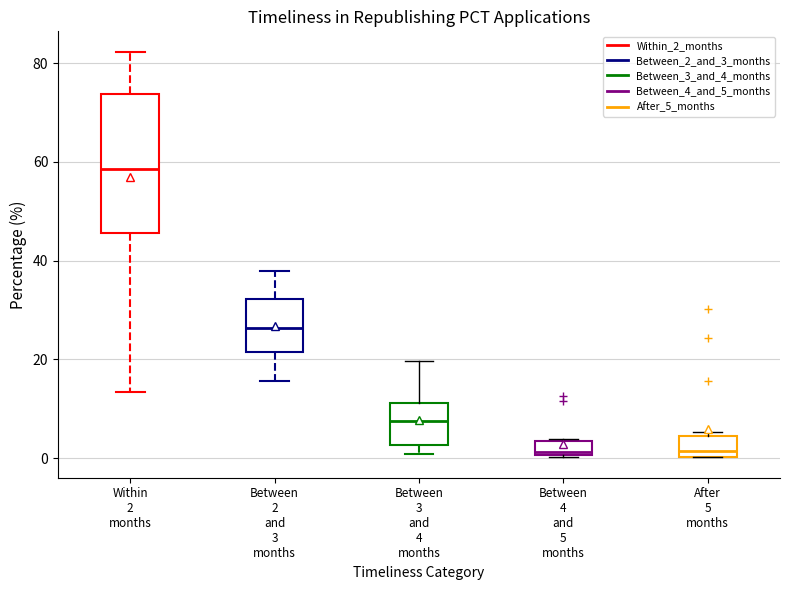

Where is the lower edge of the box for Within 2 months on the y-axis? The values are not printed on the chart, so give them approximately, as read against the axis.

46